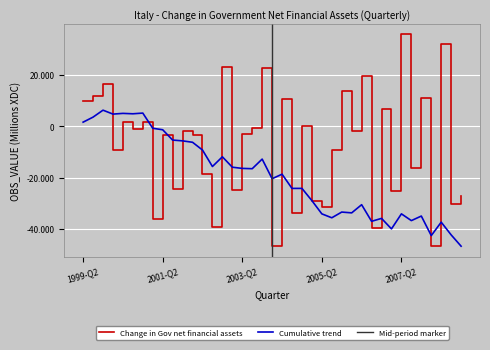

The chart shows a value of 35798 at 2003-Q4. True or false?

False